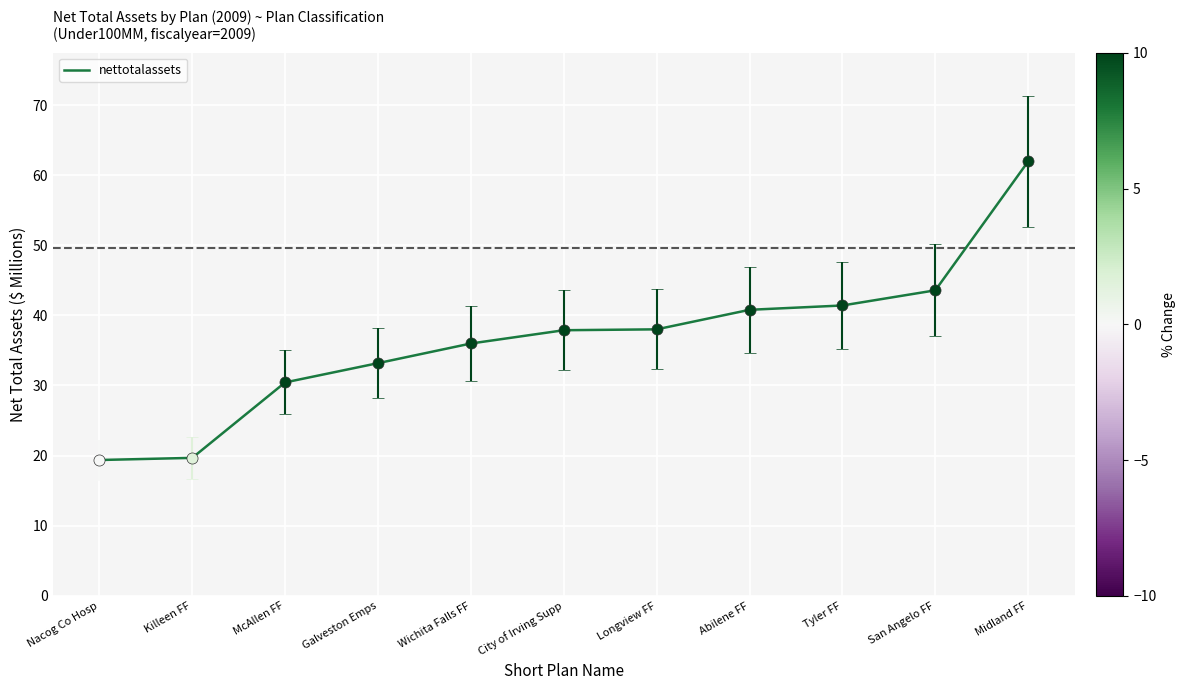

Approximately how many times larger is the value at McAllen FF compared to Abilene FF?

0.7